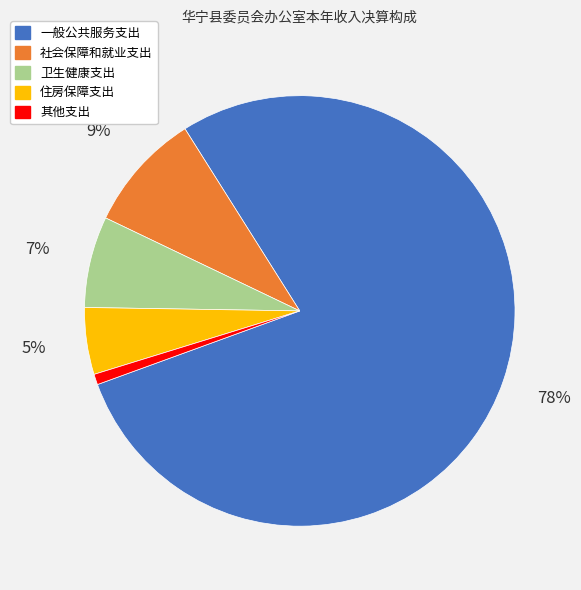

True or false: 一般公共服务支出 accounts for 86% of the total.

False